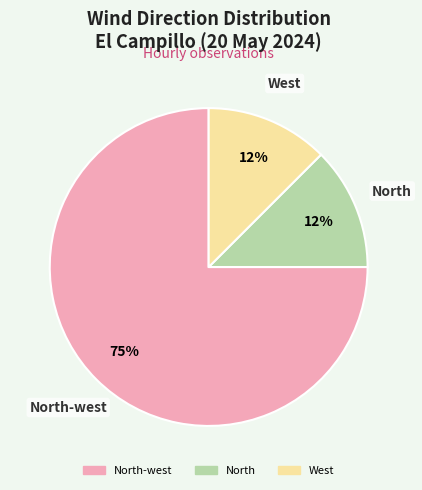

How many segments does this pie chart have?

3